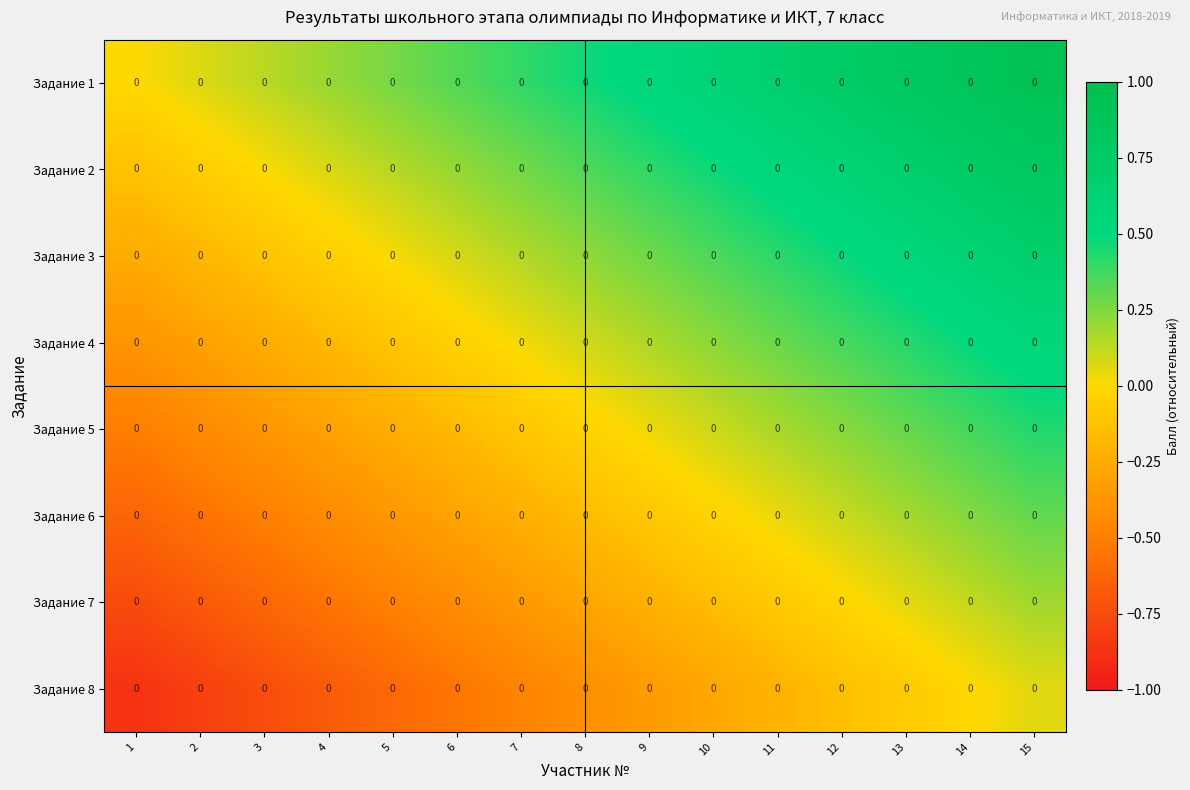

How many values in the Задание 6 series are below 0?

10